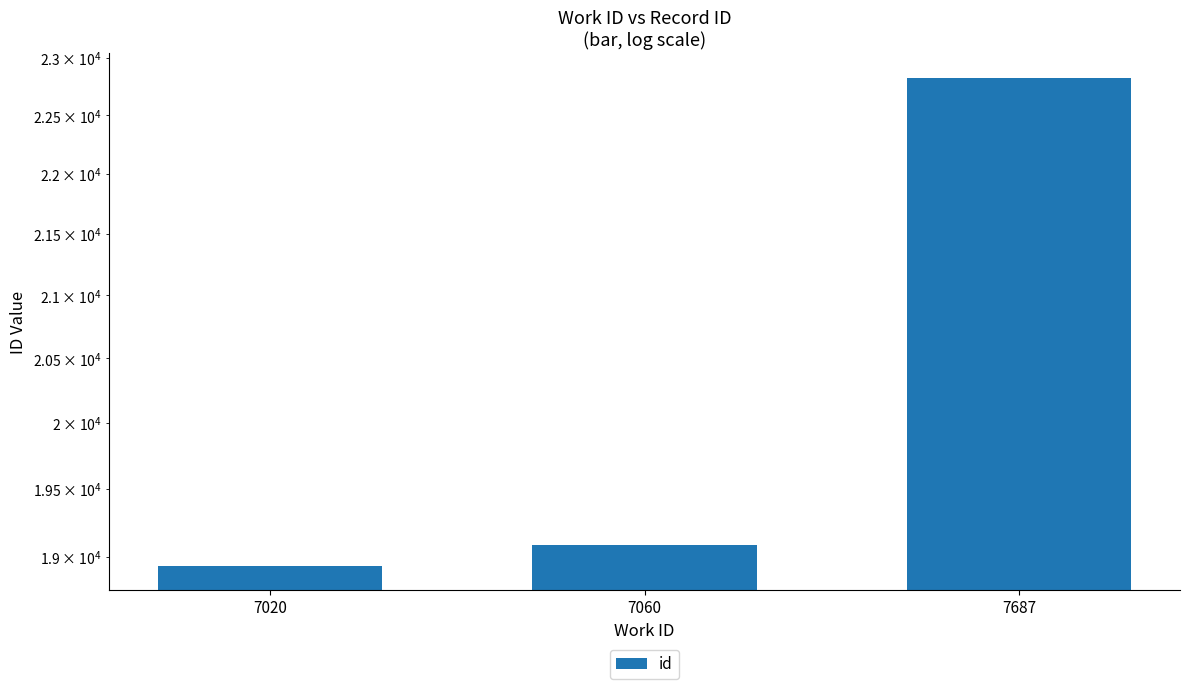

What is the change in value from 7020 to 7060?

+149